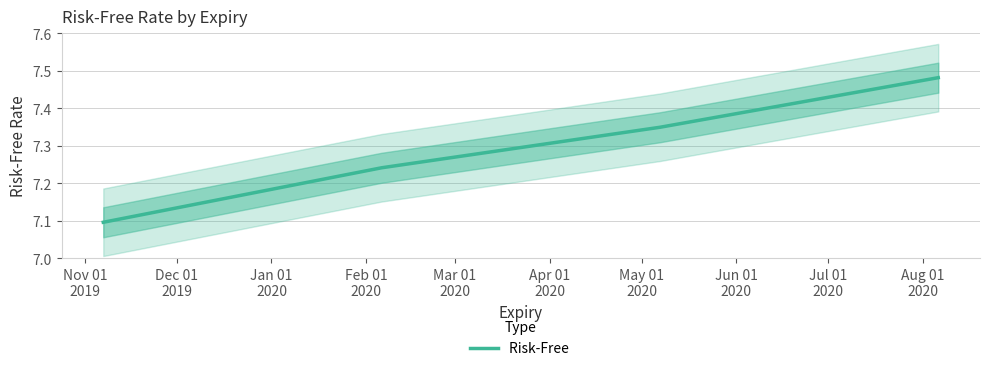

What position from the left is Jan 01
2020?

3